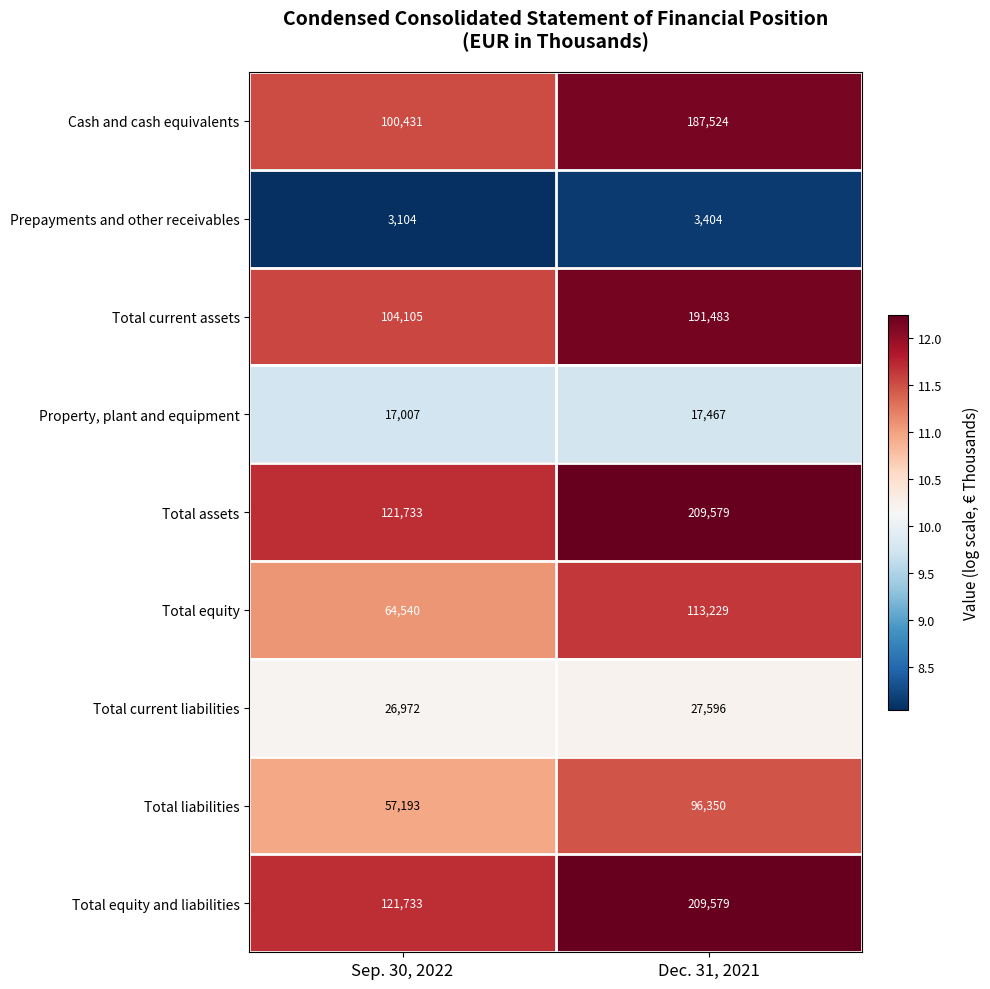

Is it true that Total equity equals 100728 at Sep. 30, 2022?

False